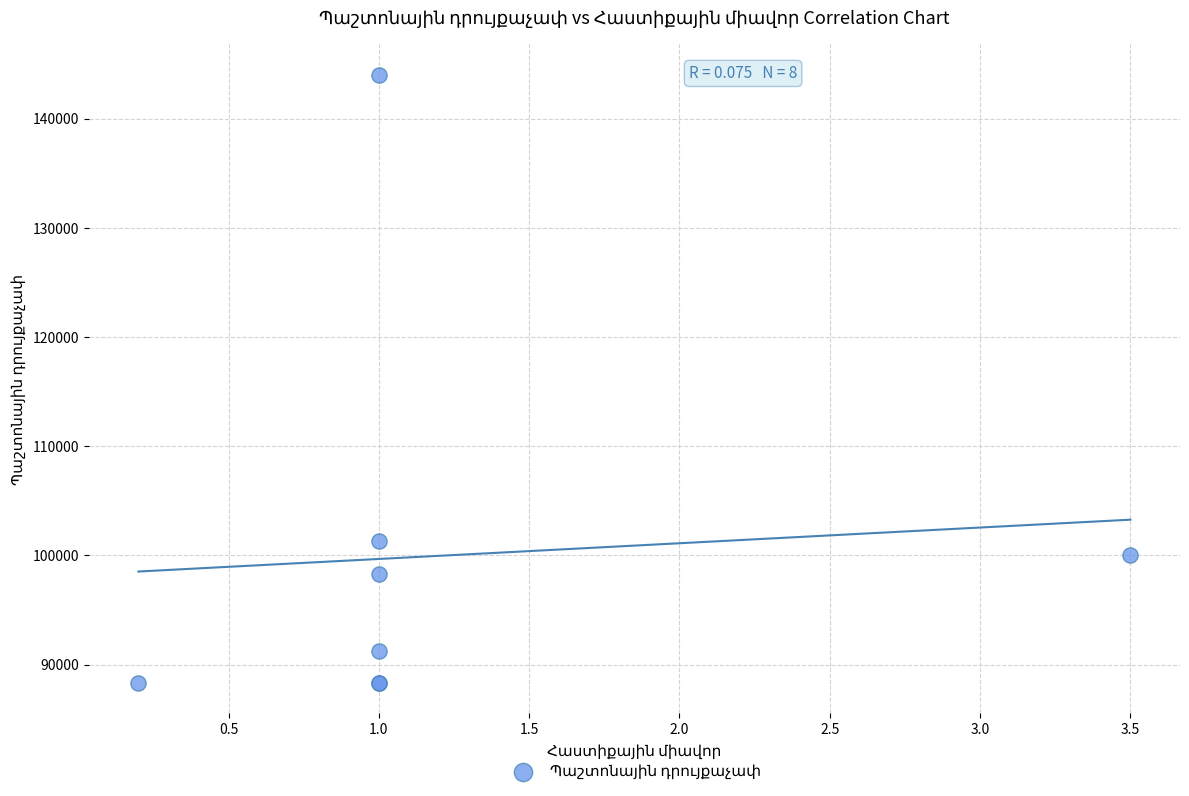

What Y value in the scatter plot is closest to 116156?

101275